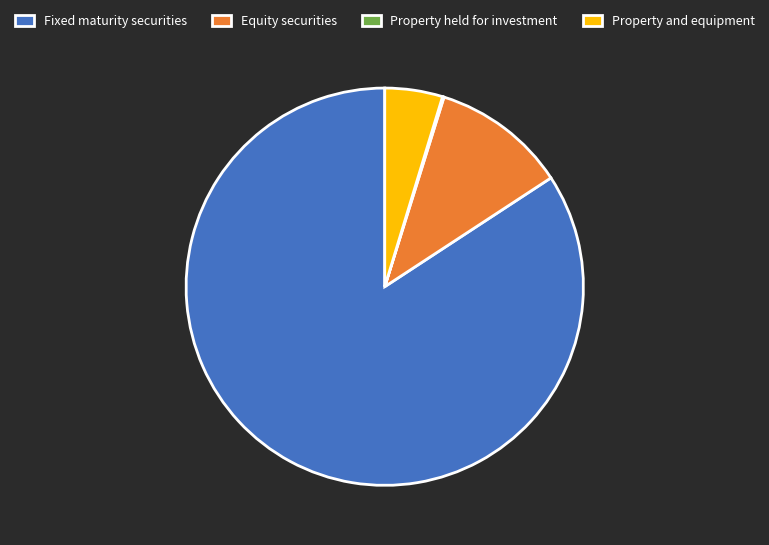

Is the sum of Property and equipment and Fixed maturity securities greater than half?

Yes